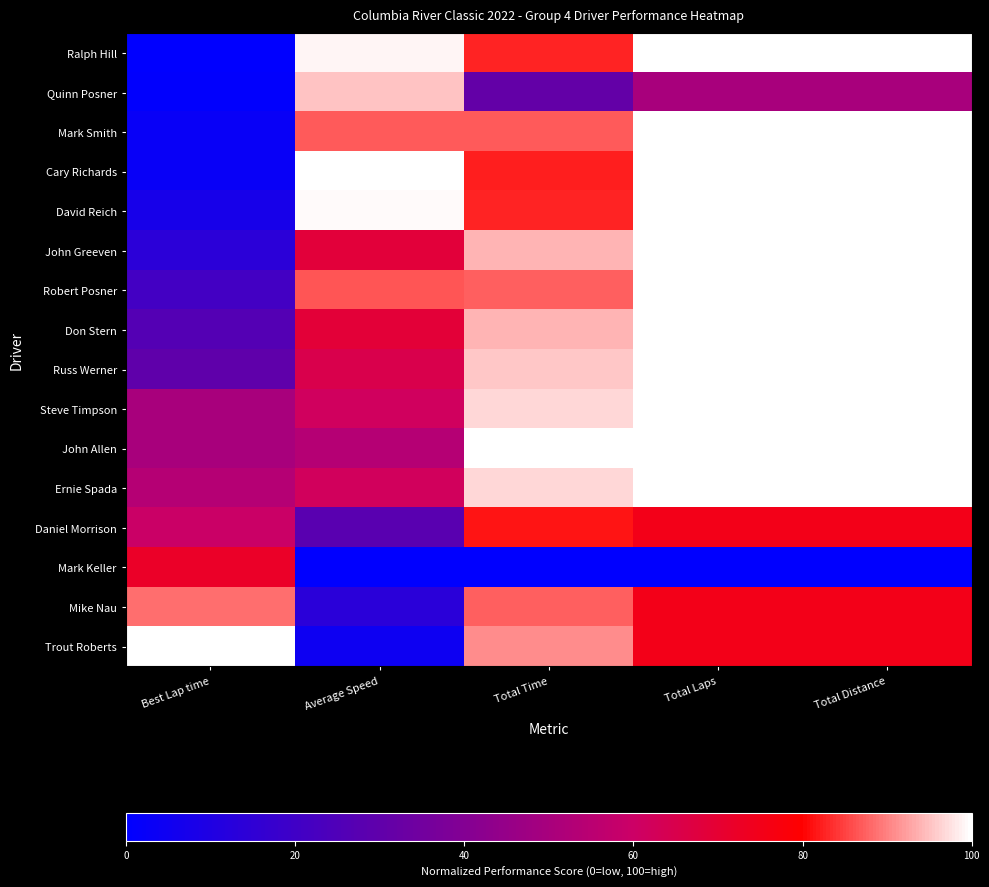

At which category does the chart reach its peak across all series?

Total Laps